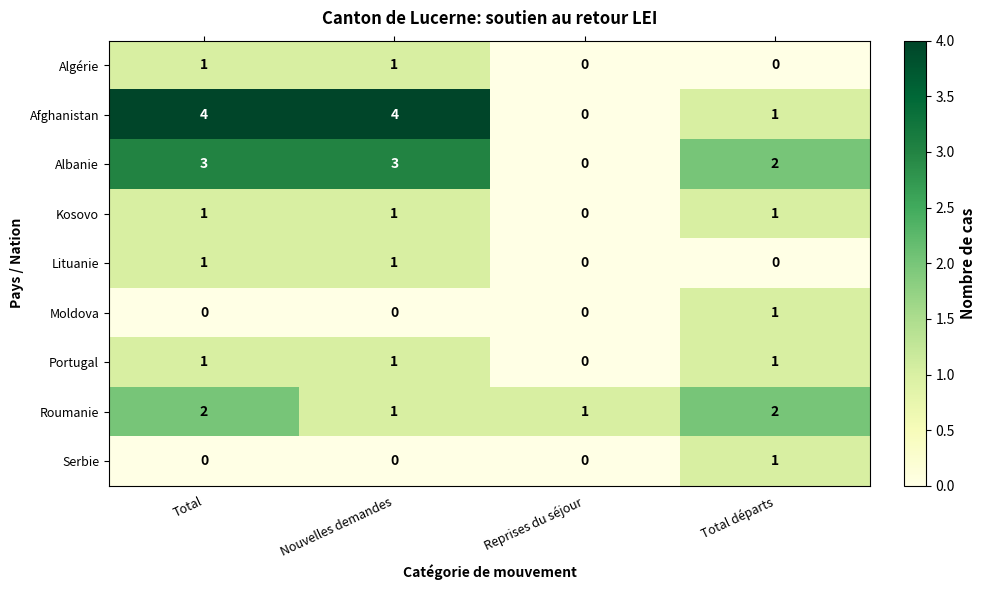

Where is Portugal nearest to the value 0?

Reprises du séjour